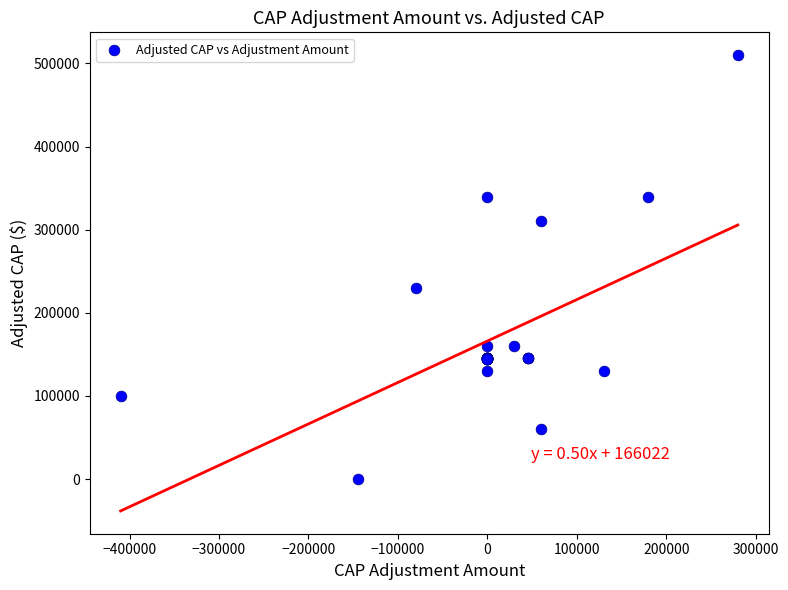

What Y value in the scatter plot is closest to 255000?

230000